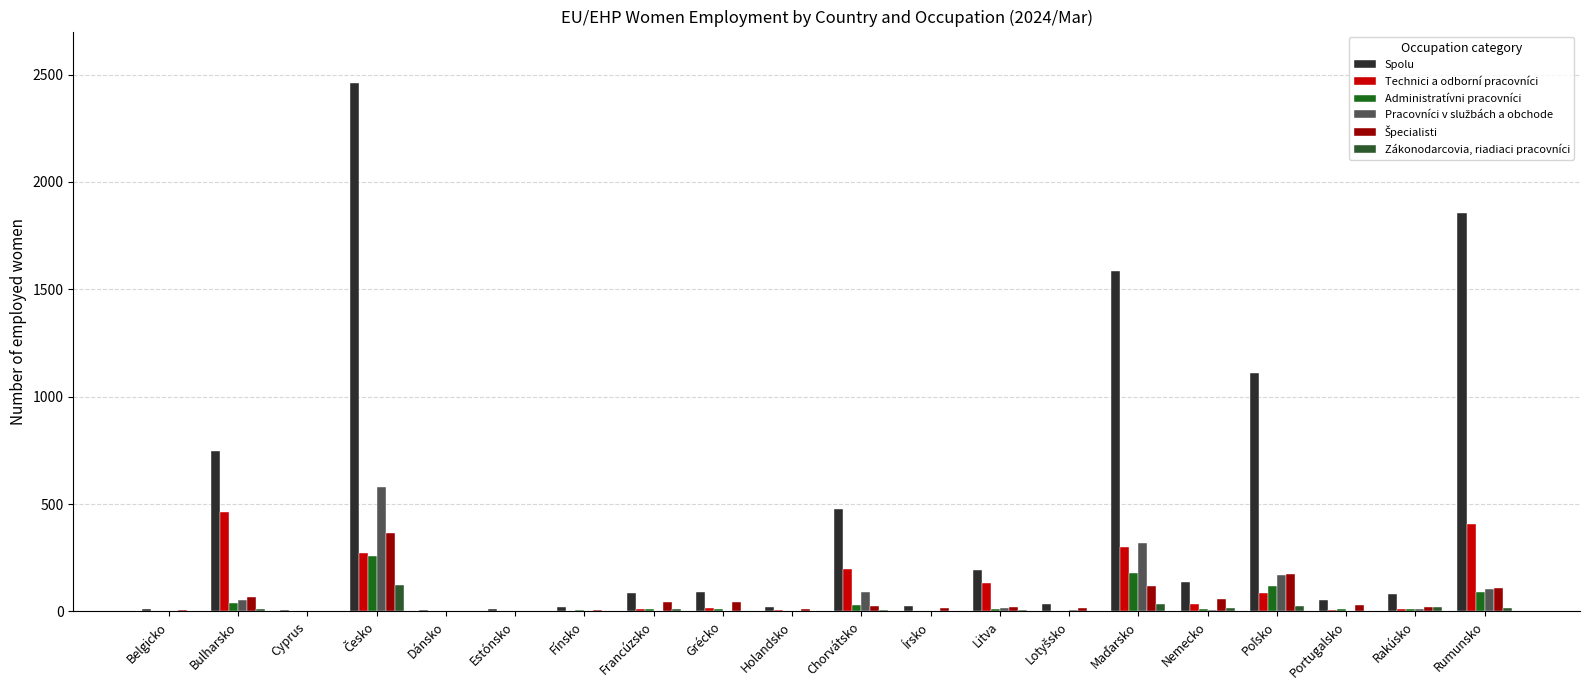

Where is Technici a odborní pracovníci nearest to the value 232?

Chorvátsko